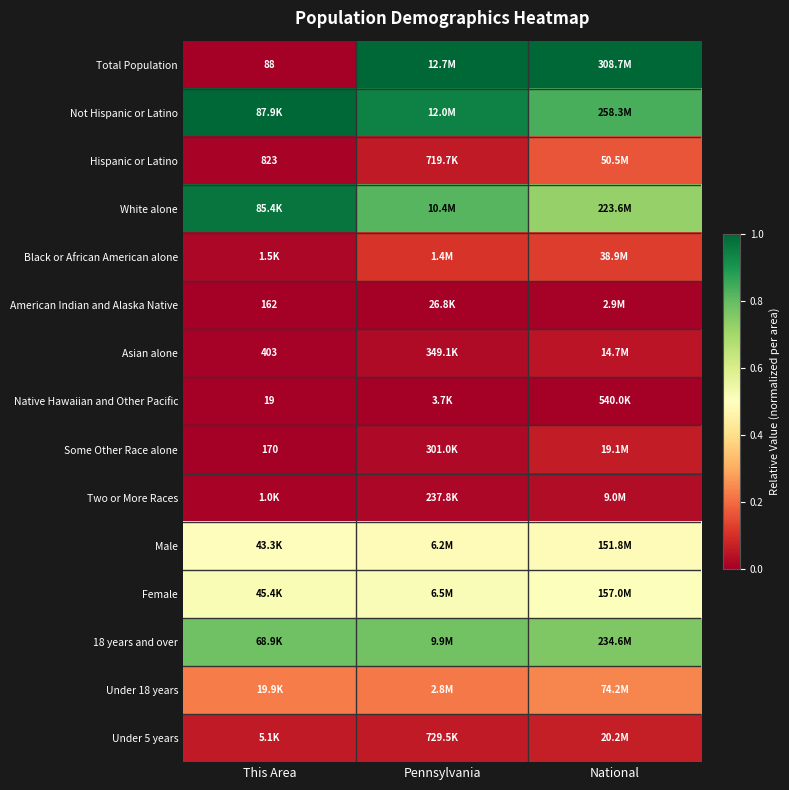

Is it true that Under 5 years equals 0.1 at National?

True